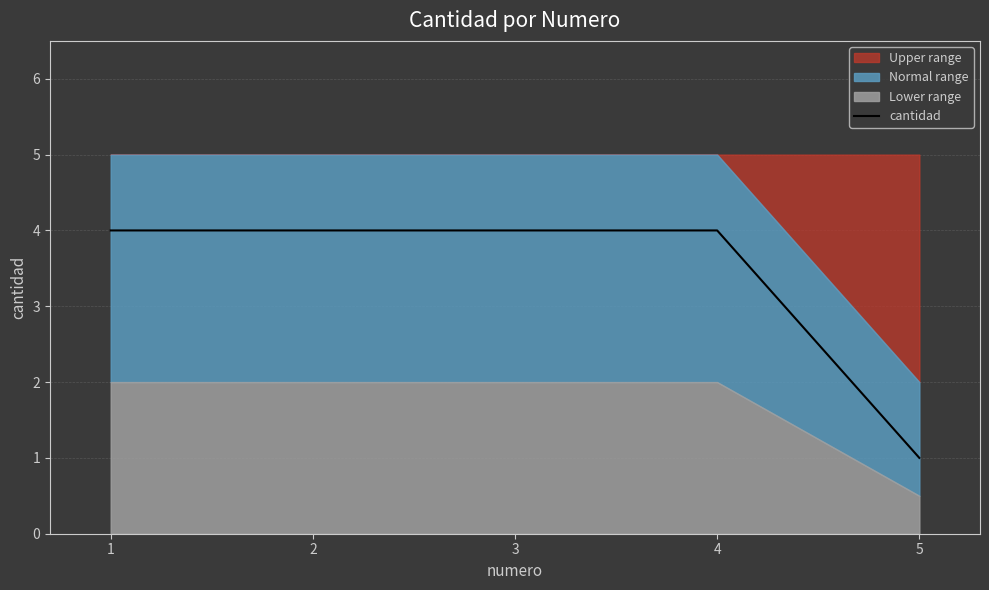

Is it true that the value at 1 is 1?

False